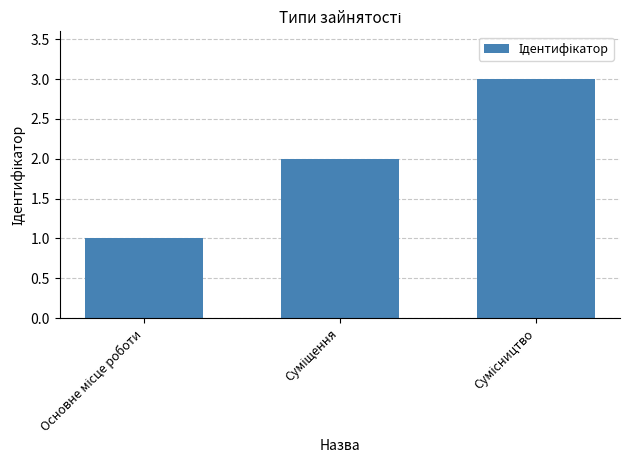

What is the sum of all values?

6